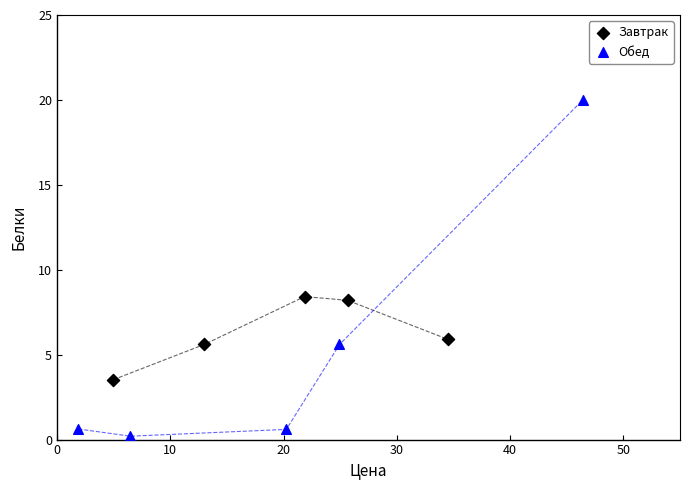

Which series has the widest spread of Y values?

Обед